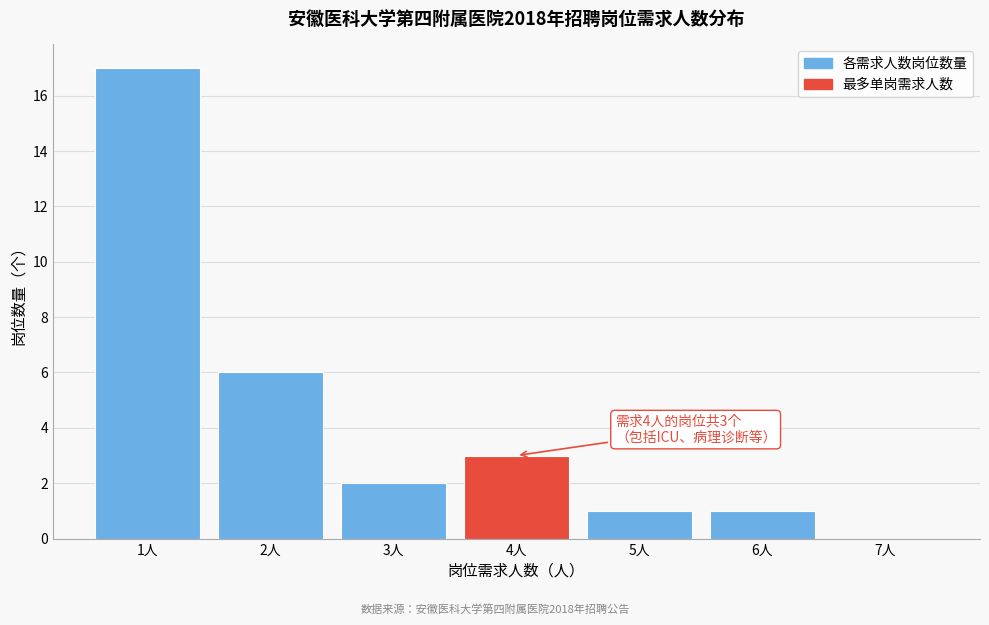

Which range on the x-axis has the tallest bar?

0.5 to 1.5